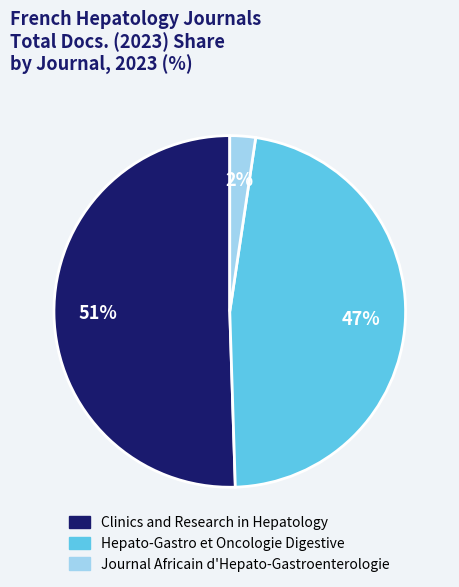

Which slice is the largest?

Clinics and Research in Hepatology